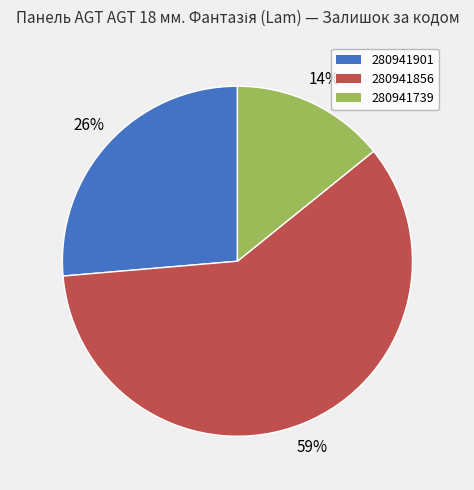

True or false: 280941739 accounts for 24% of the total.

False